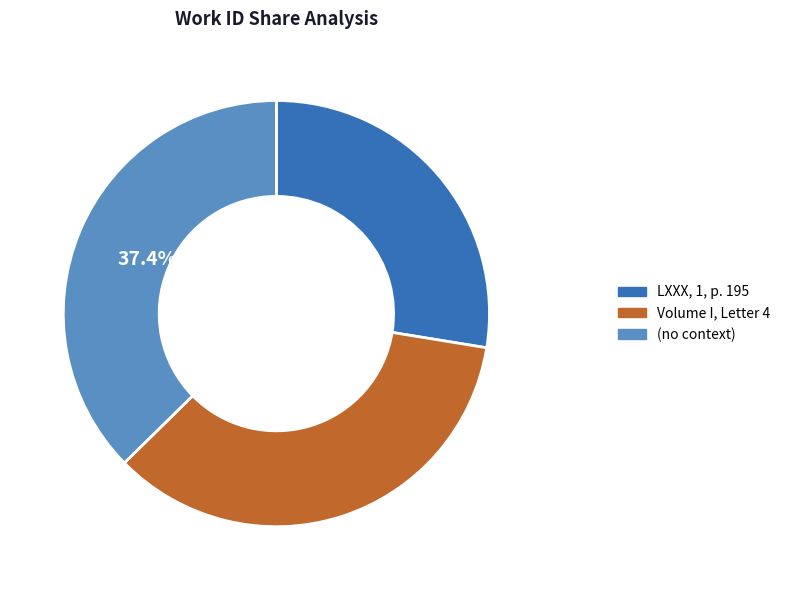

To the nearest percent, what is the average slice percentage?

33%